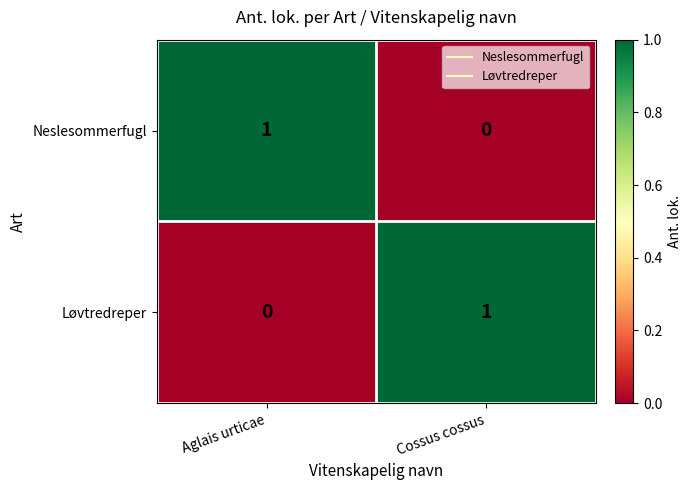

List the labels in order of Neslesommerfugl value, largest first.

Aglais urticae, Cossus cossus